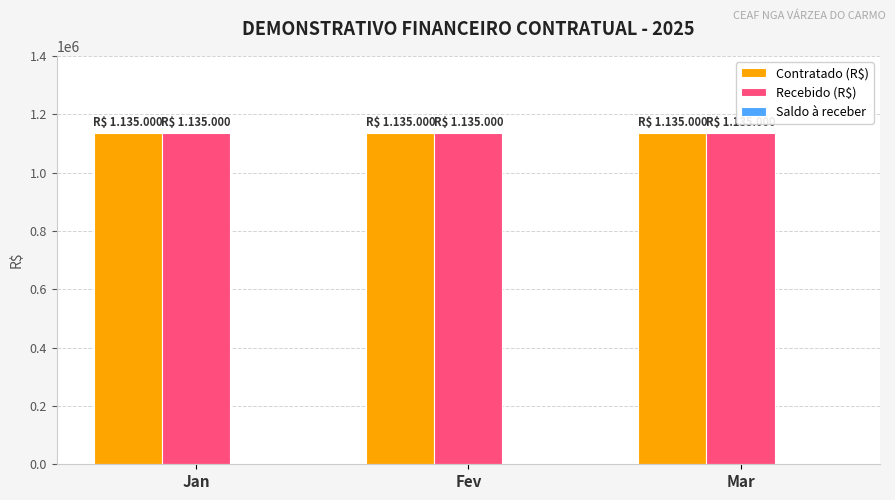

What is the label of the 3rd bar from the right?

Jan